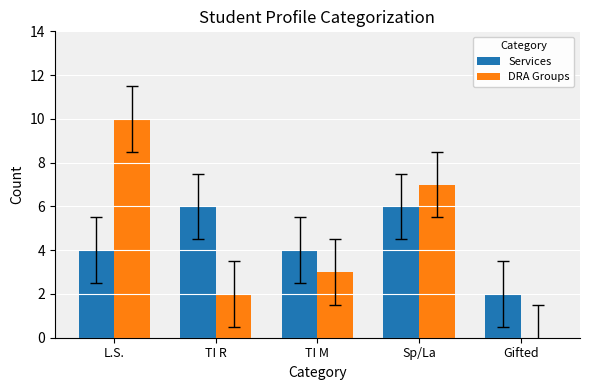

What is the total value across all series at Gifted?

2